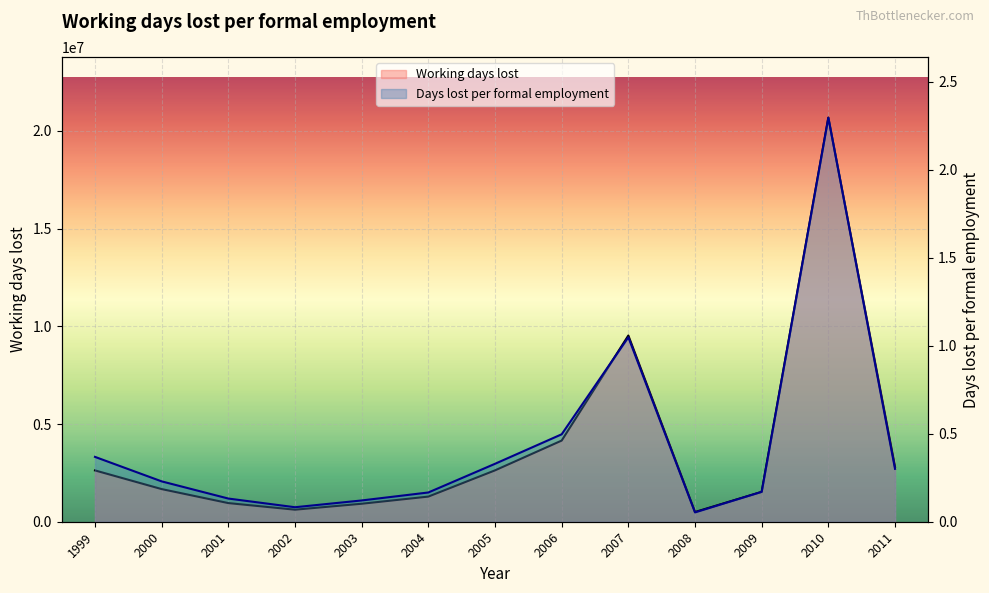

The value of Working days lost at 2000 is 1669966.0. True or false?

True